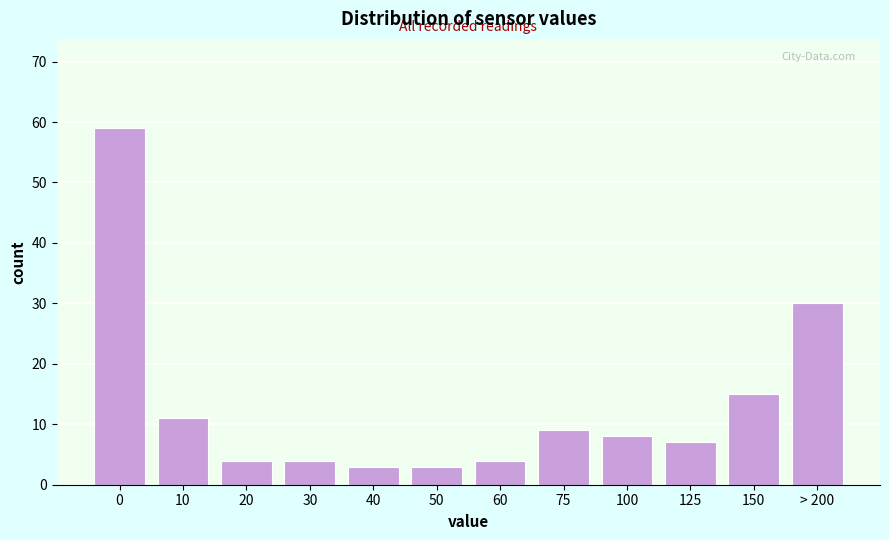

Reading left to right, what are all the values shown in this chart?

59	11	4	4	3	3	4	9	8	7	15	30